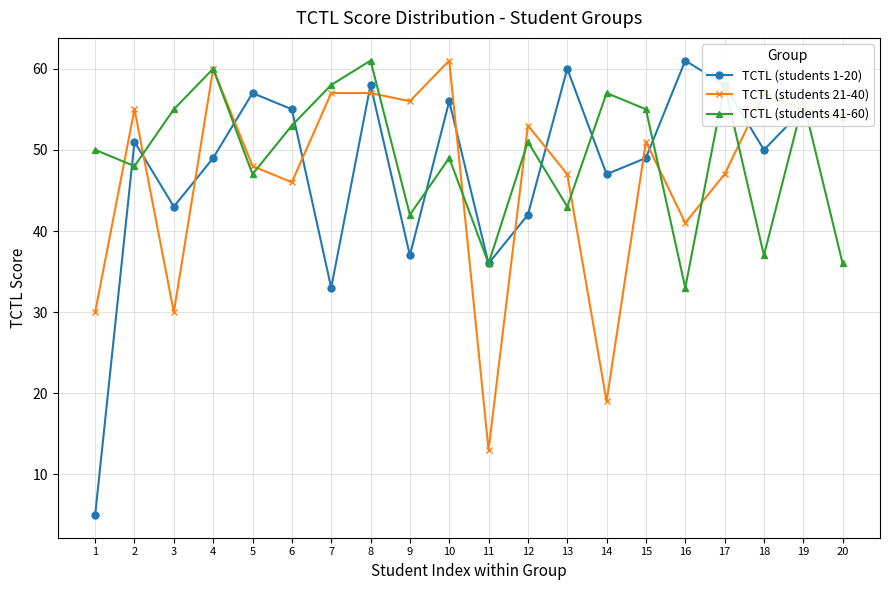

What is the difference between the maximum and minimum values in the TCTL (students 41-60) series?

28